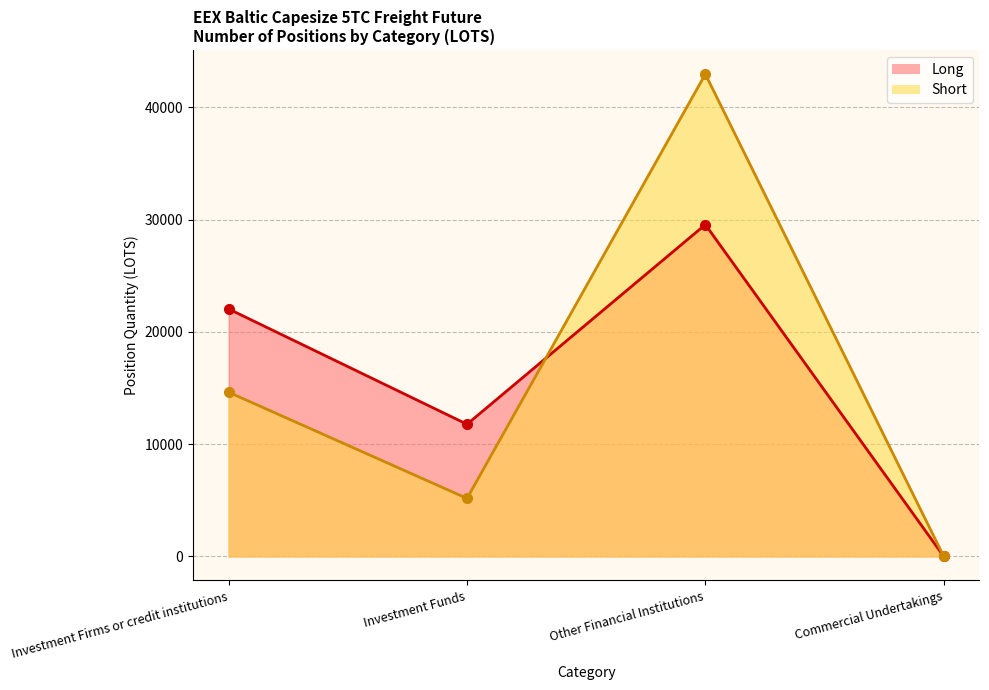

What is the label of the 2nd point from the left?

Investment Funds